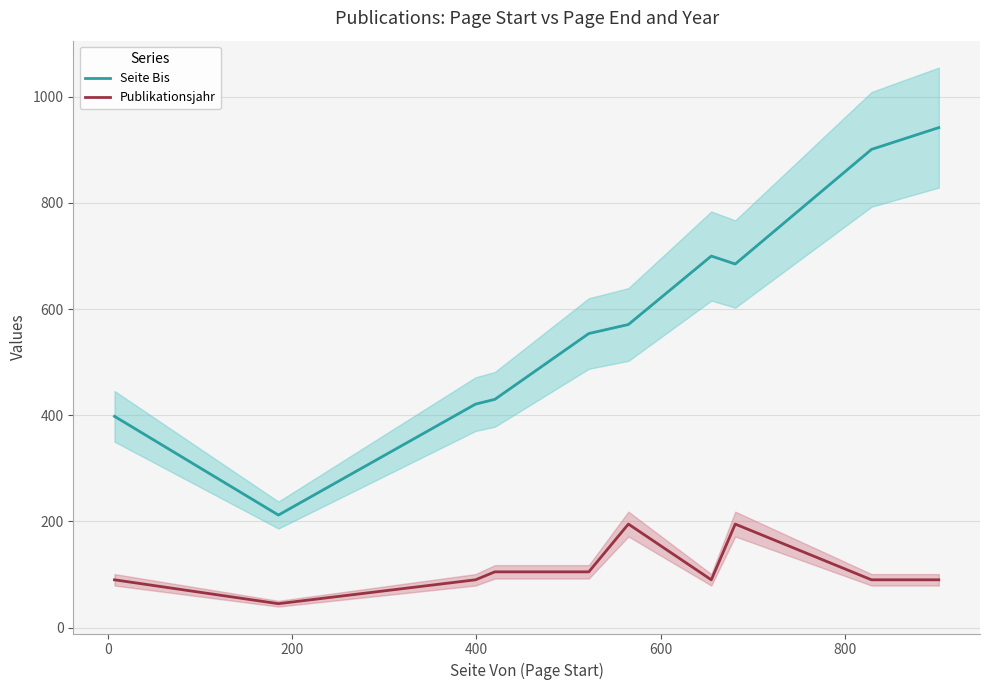

What is the highest value of the Seite Bis series?

942